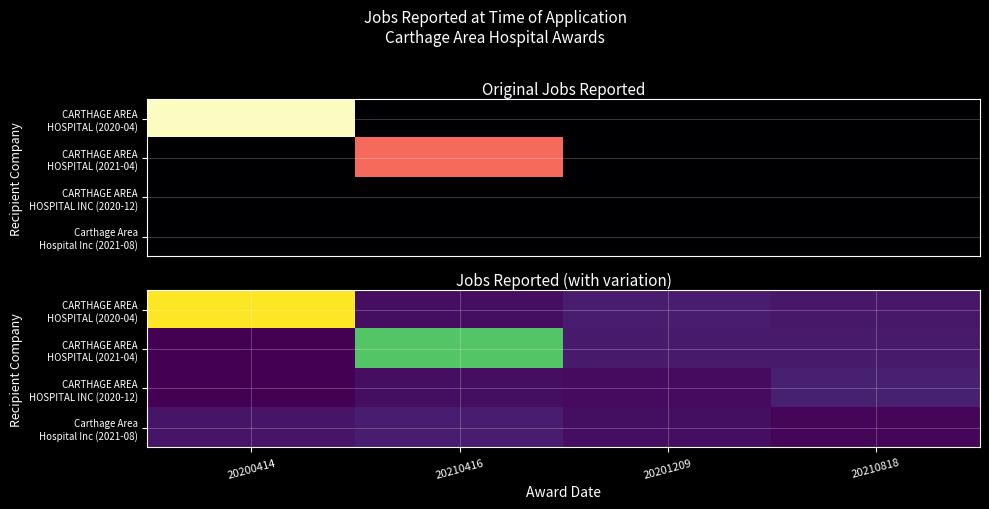

What is the difference between the CARTHAGE AREA HOSPITAL (2020-04) values at 20210818 and 20200414?

439.8